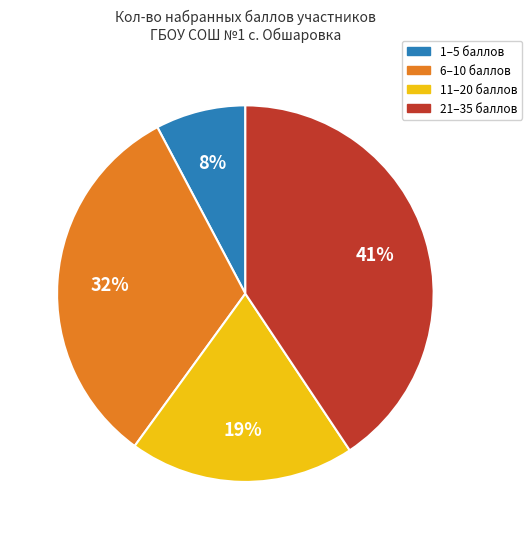

Is there any slice that represents more than half of the pie?

No